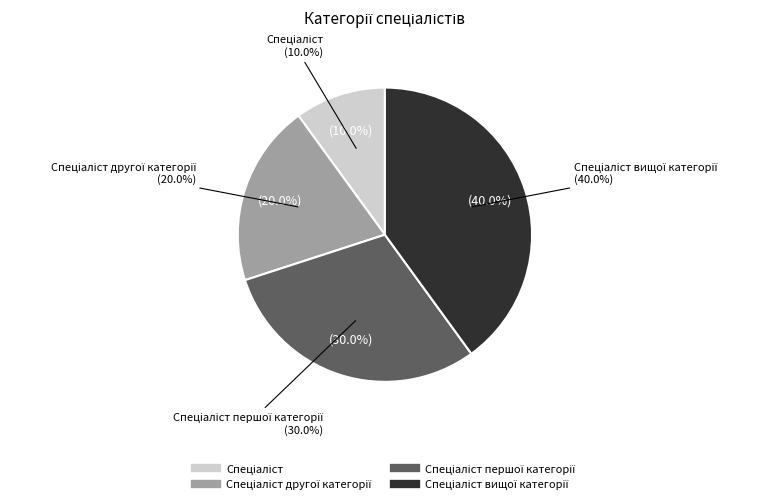

What percentage is the Спеціаліст другої категорії slice, to the nearest percent?

20%